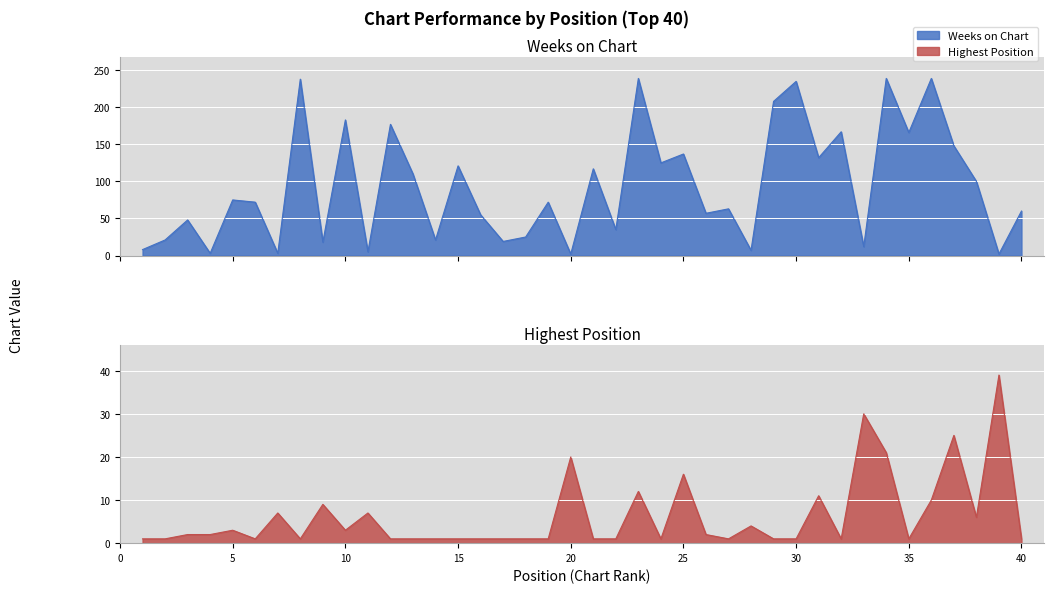

What is the sum of all Weeks on Chart values?

3764